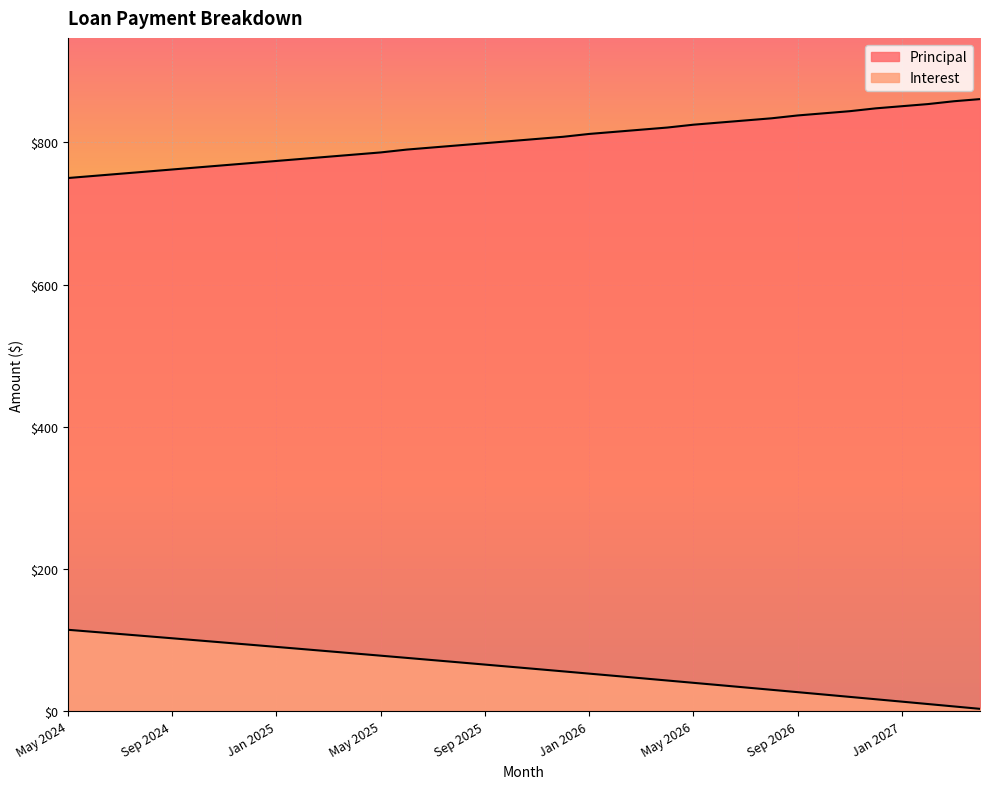

True or false: Interest and Principal cross at least once.

False